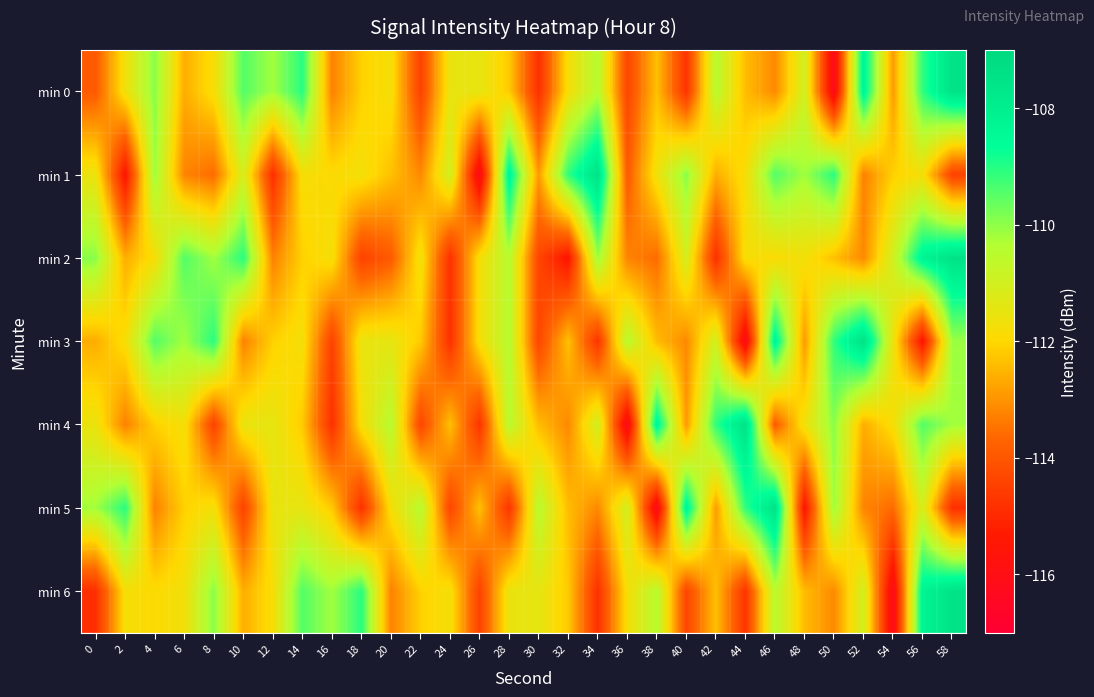

What is the minimum value shown in the chart?

-116.2